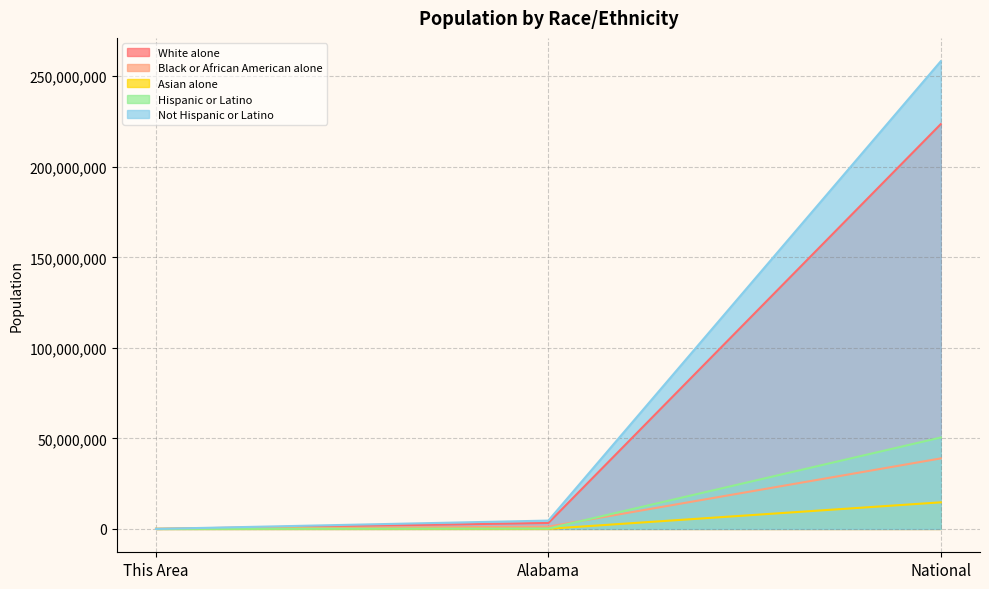

Reading left to right, extract all data points from this chart.

White alone: This Area=190	Alabama=3275394	National=223553265
Black or African American alone: This Area=22	Alabama=1251311	National=38929319
Asian alone: This Area=2	Alabama=53595	National=14674252
Hispanic or Latino: This Area=4	Alabama=185602	National=50477594
Not Hispanic or Latino: This Area=210	Alabama=4594134	National=258267944